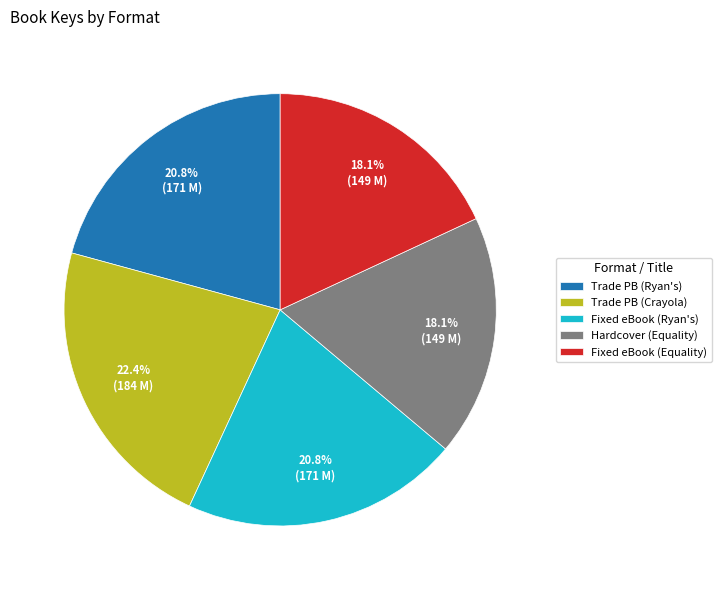

What is the ratio of the value at Fixed eBook (Ryan's) to the value at Trade PB (Ryan's)?

1.0